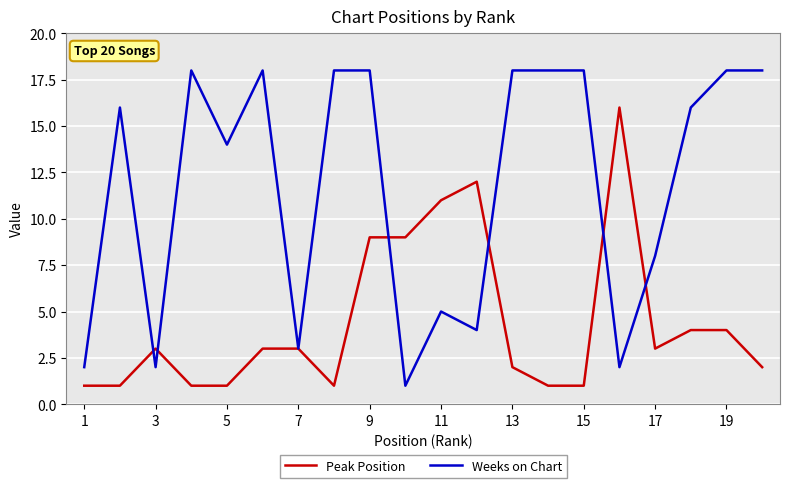

Which series has the largest total across all categories?

Weeks on Chart